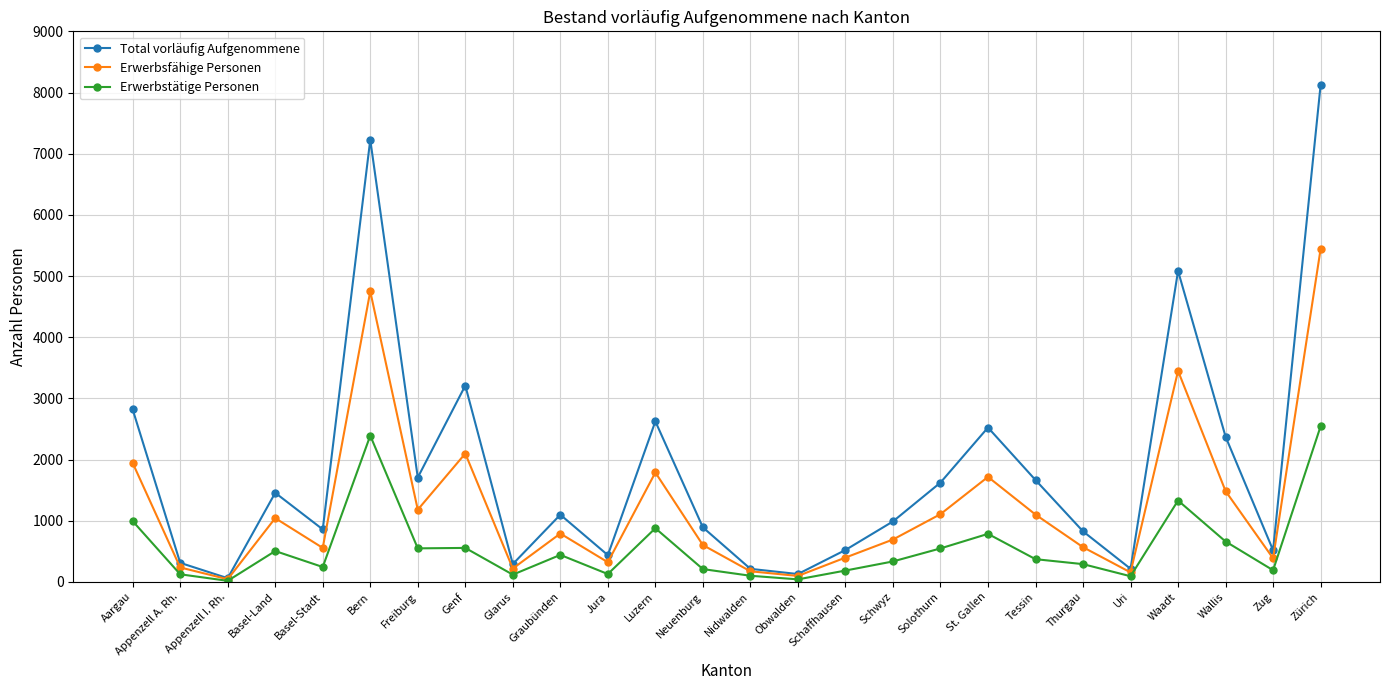

Does the chart have visible grid lines?

Yes